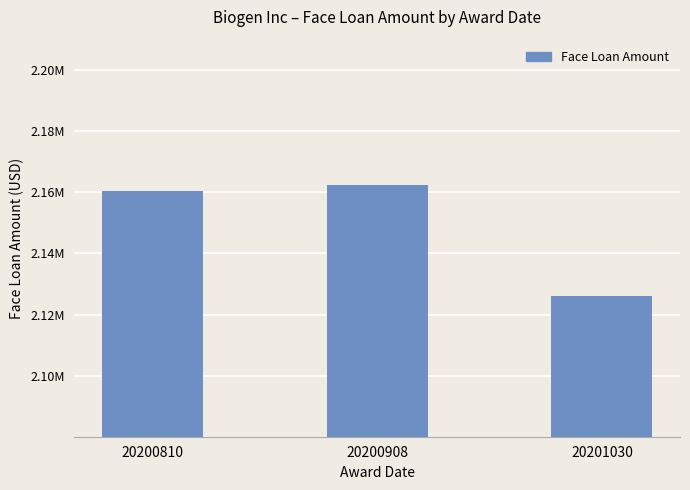

What is the sum of the values at 20201030 and 20200810?

4286366